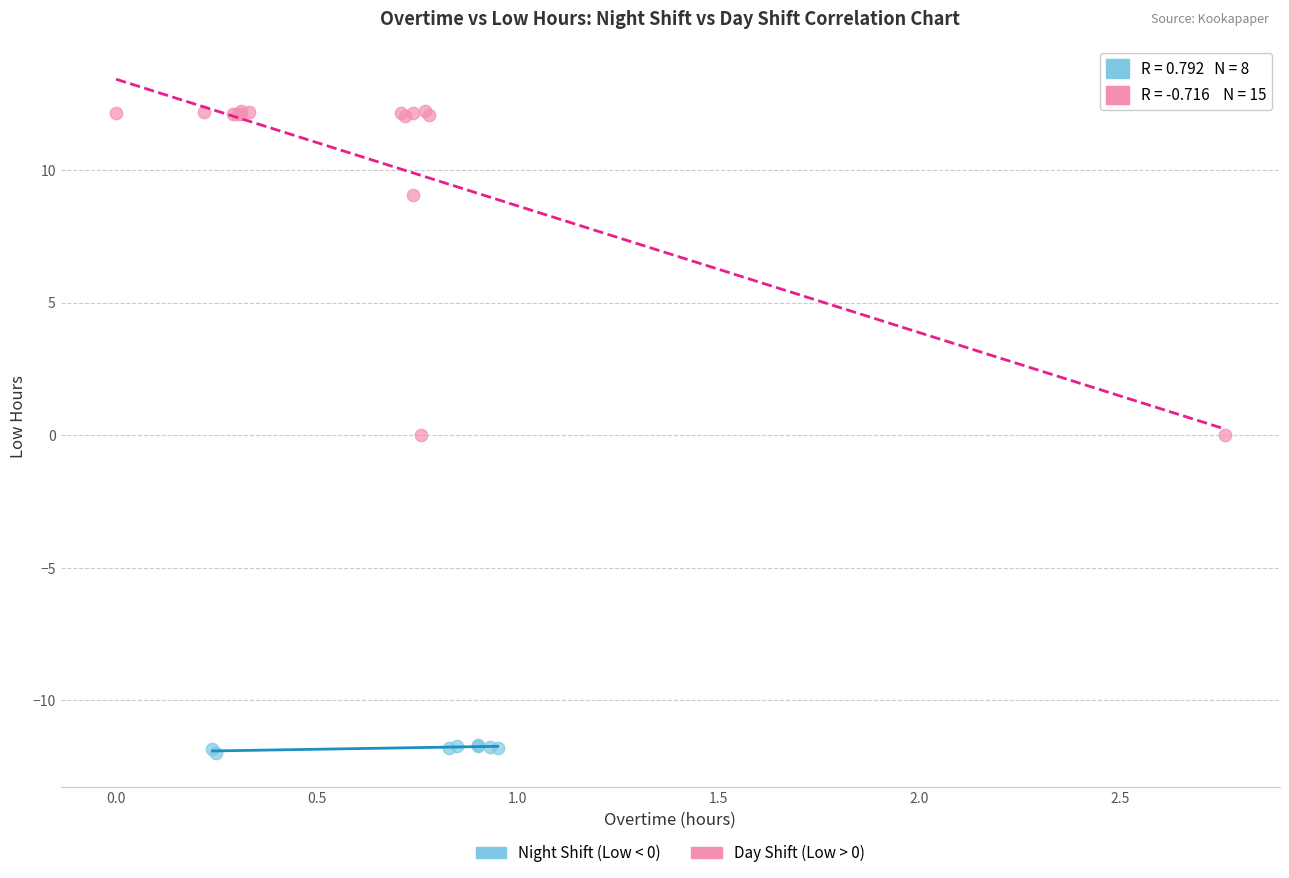

Which series reaches the minimum Y coordinate?

Night Shift (Low < 0)